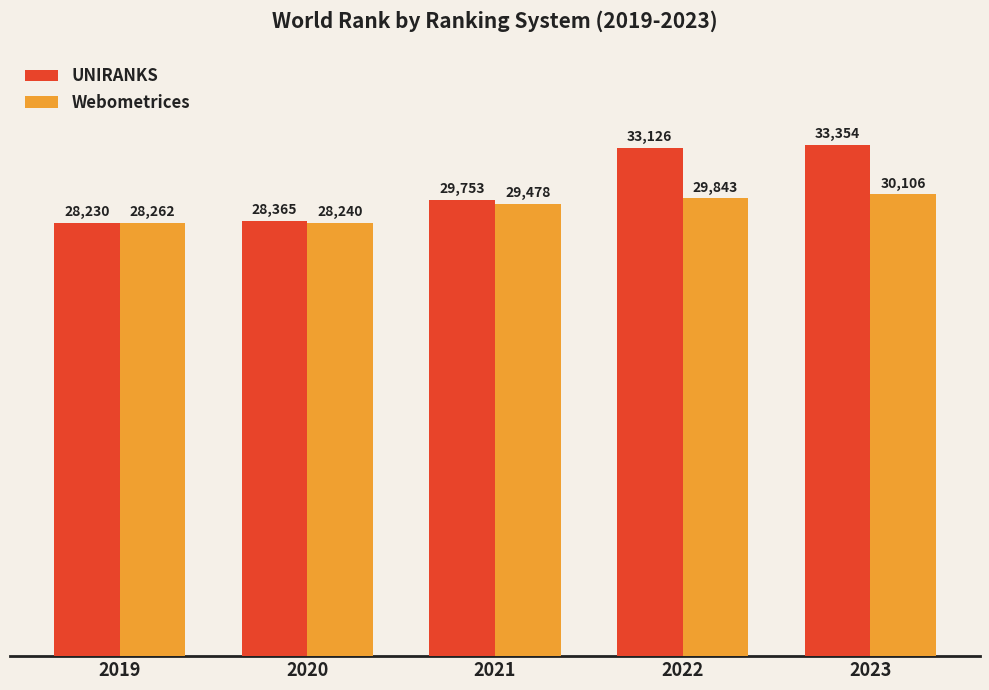

At which category does the chart reach its minimum across all series?

2019